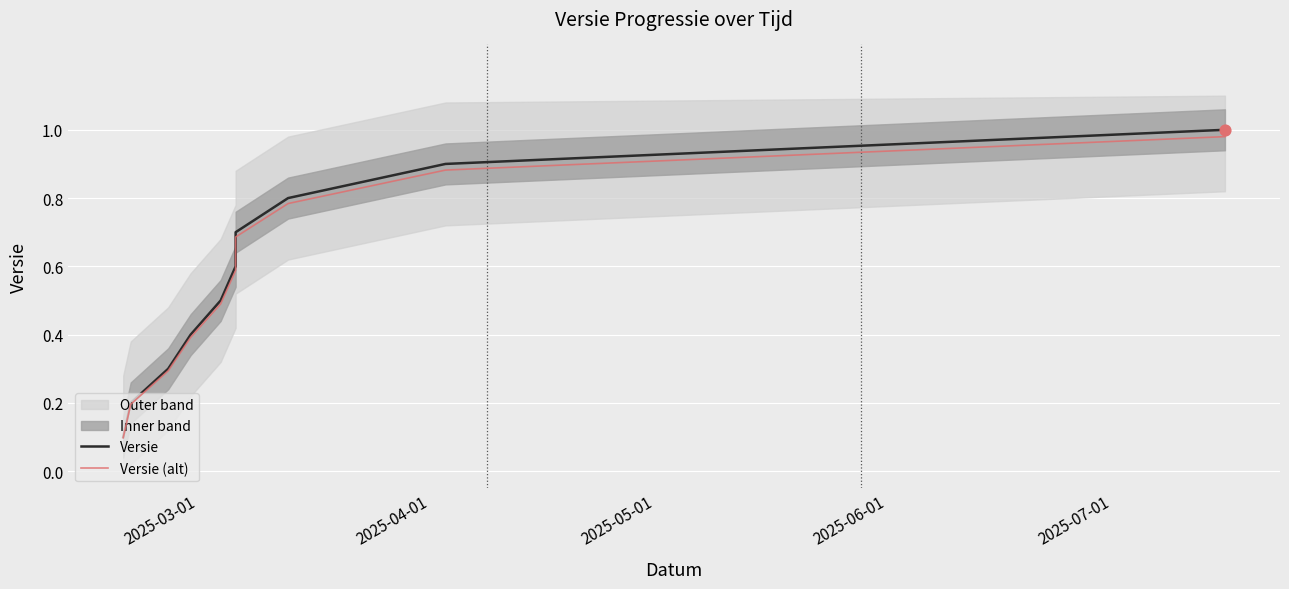

Which series reaches the minimum Y coordinate?

Versie (alt)